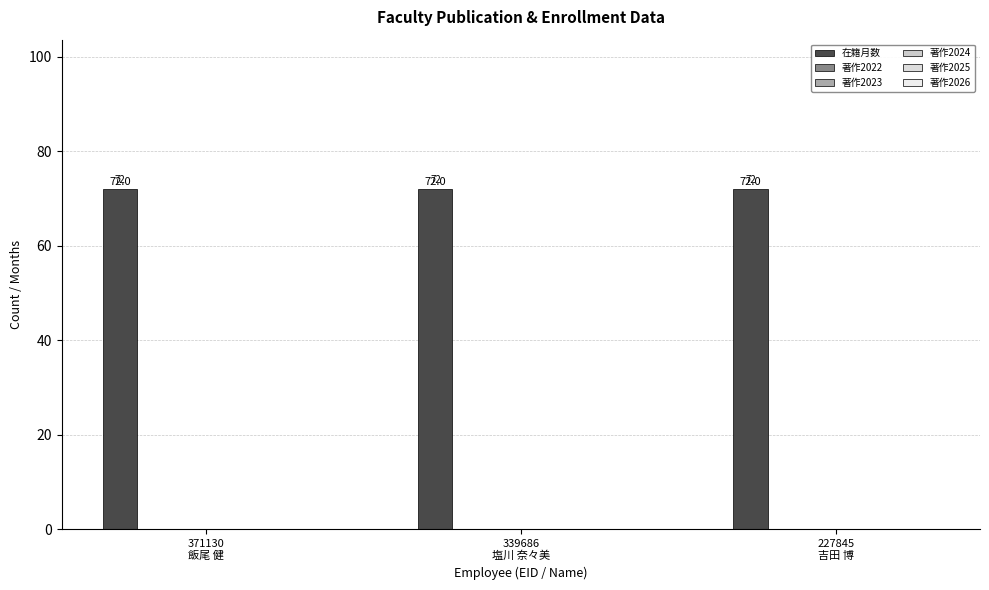

True or false: 著作2026 has a value of 0 at 371130
飯尾 健.

True